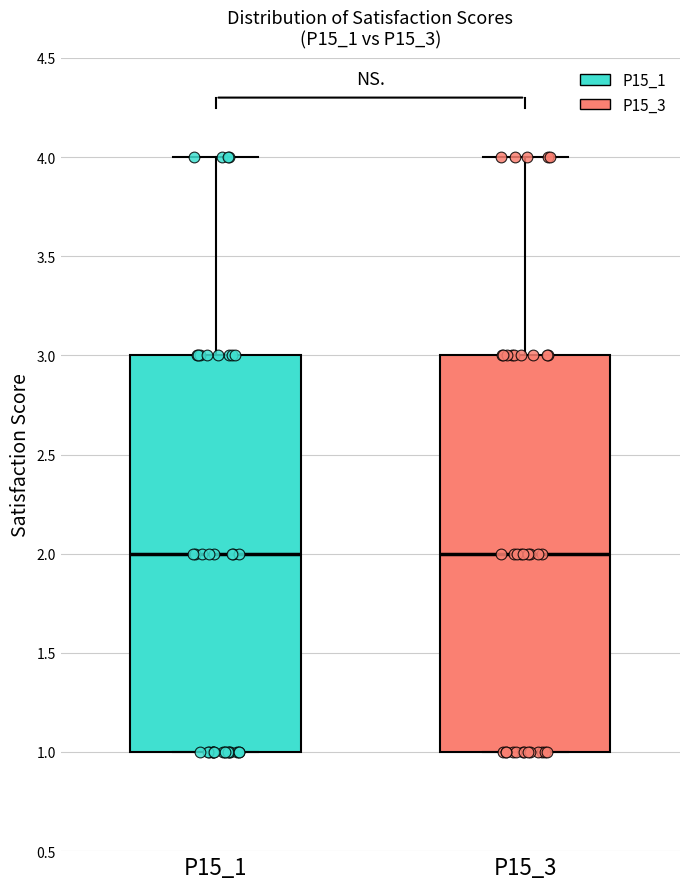

Reading left to right, transcribe this box plot: for each box, give where its median line is, the range the box spans, and where its two whiskers end, as read against the y-axis. The values are not printed on the chart, so give them approximately, as read against the axis.

P15_1: median 2, box 1 to 3, whiskers 1 to 4
P15_3: median 2, box 1 to 3, whiskers 1 to 4